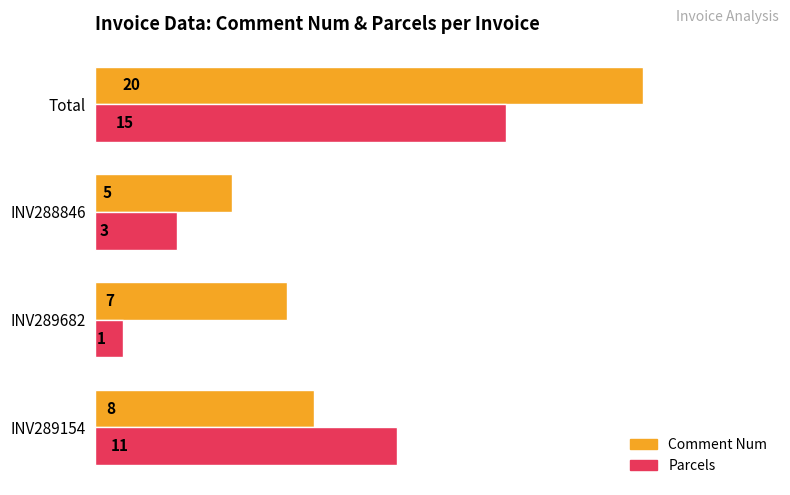

What is the difference between the second highest and minimum values in the Comment Num series?

3